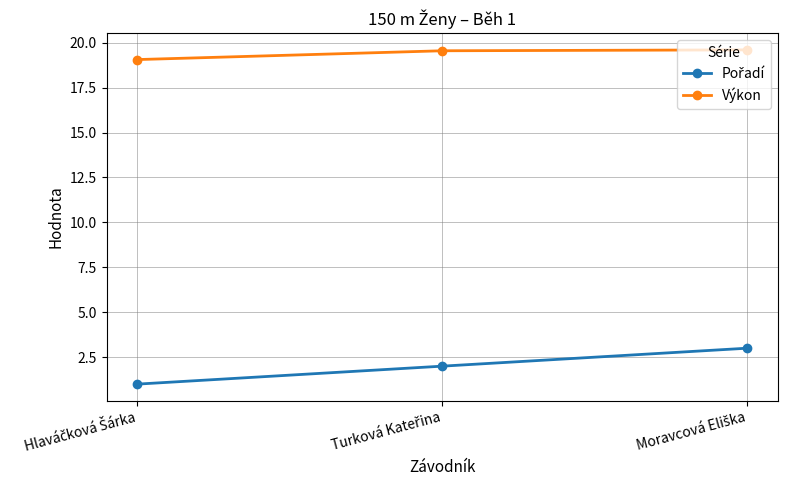

Is this an area chart (filled region under the line)?

No